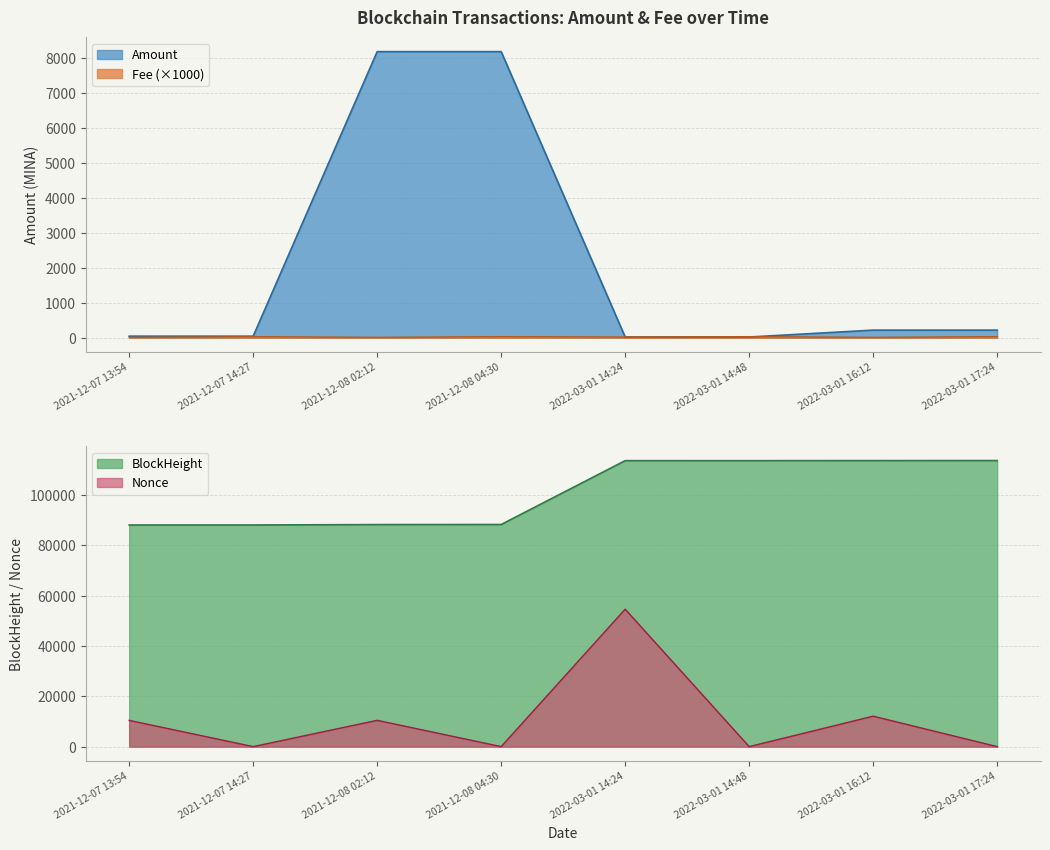

What is the spread (max minus min) of values at 2022-03-01 14:24?

0.2